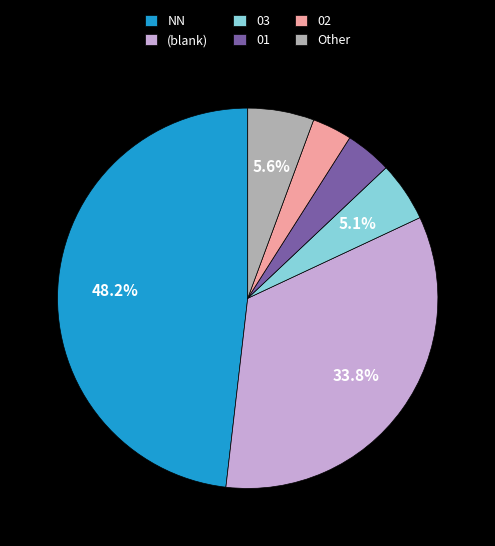

Rank the categories by value from lowest to highest.

02, 01, 03, Other, (blank), NN